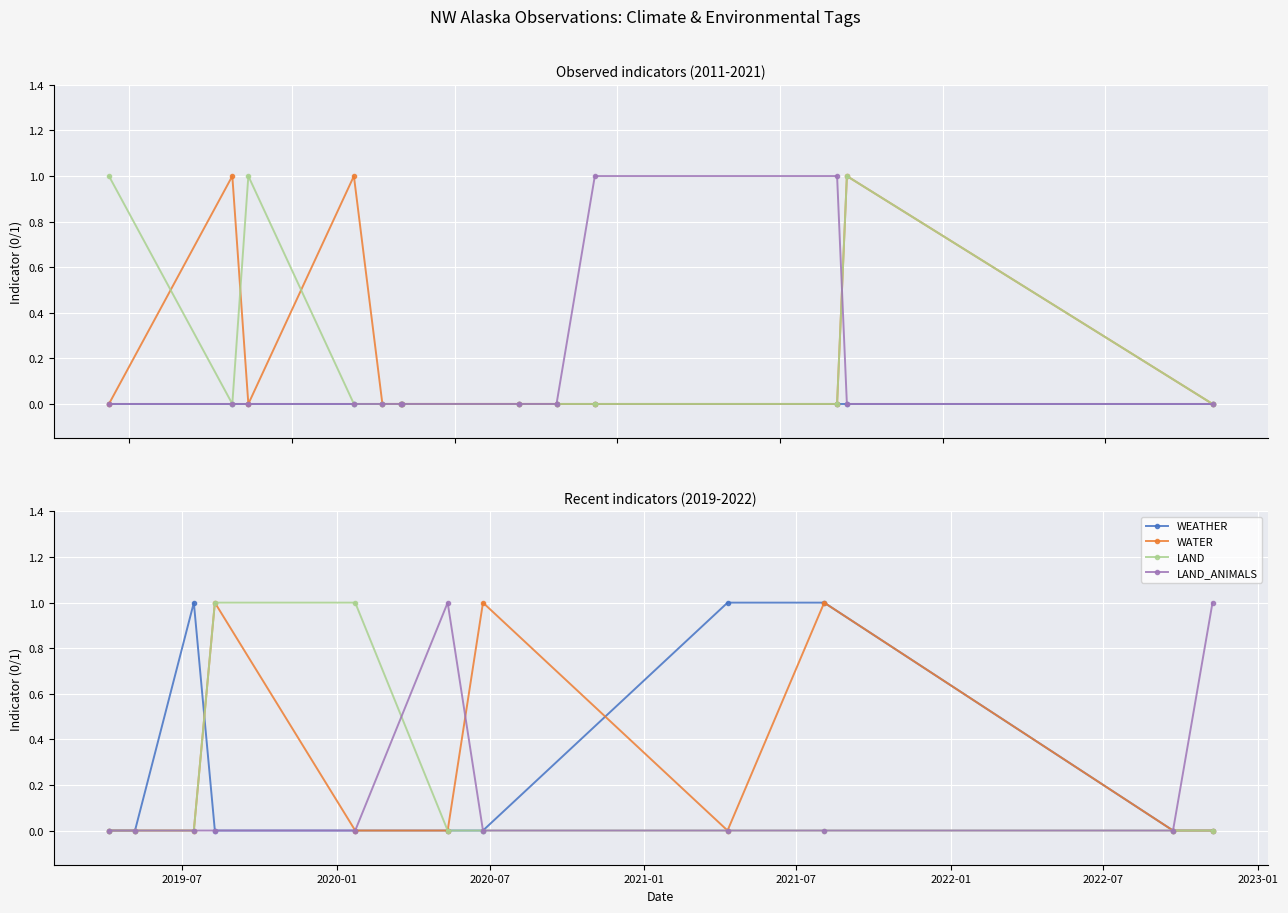

True or false: LAND_ANIMALS has more than 1 points higher than both neighbors.

False